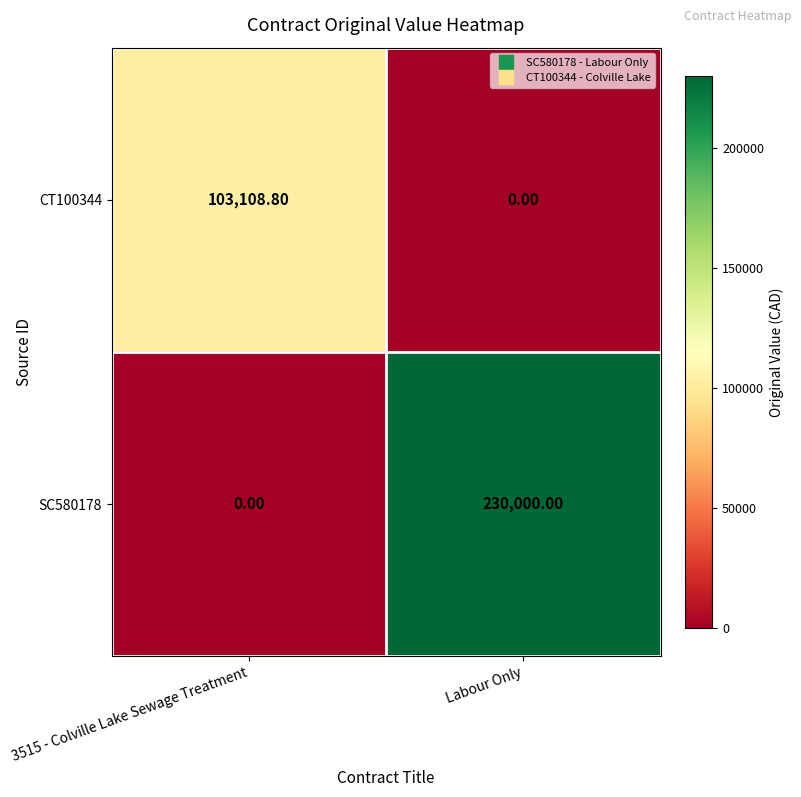

What is the difference between the highest and lowest values at Labour Only?

230000.0